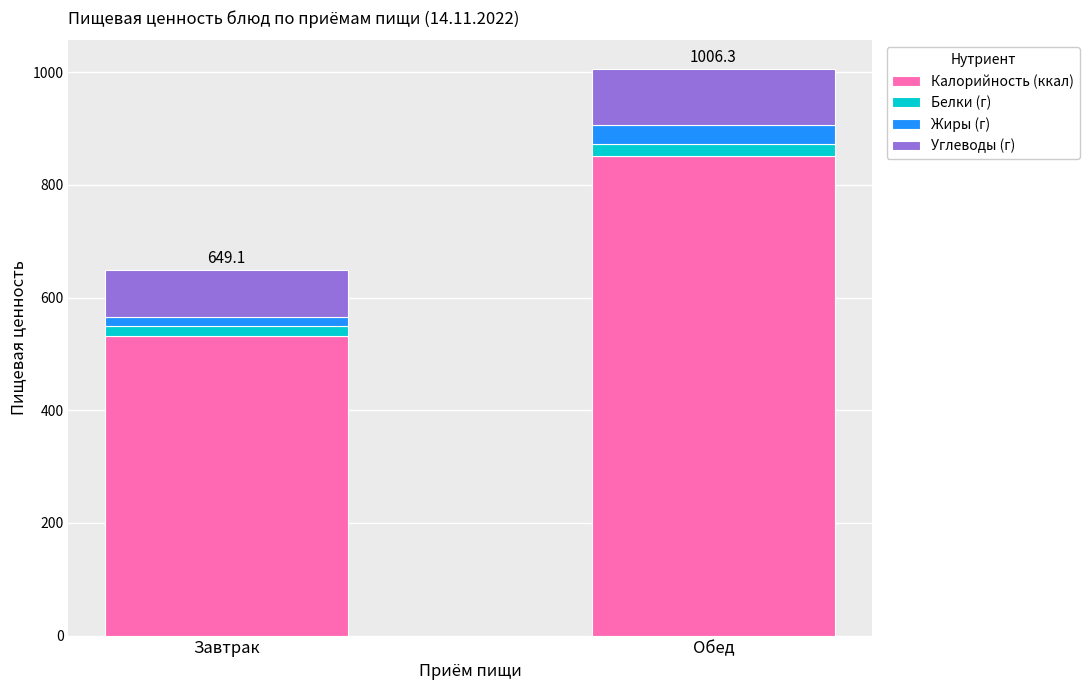

At which category is the sum across all series the highest?

Обед